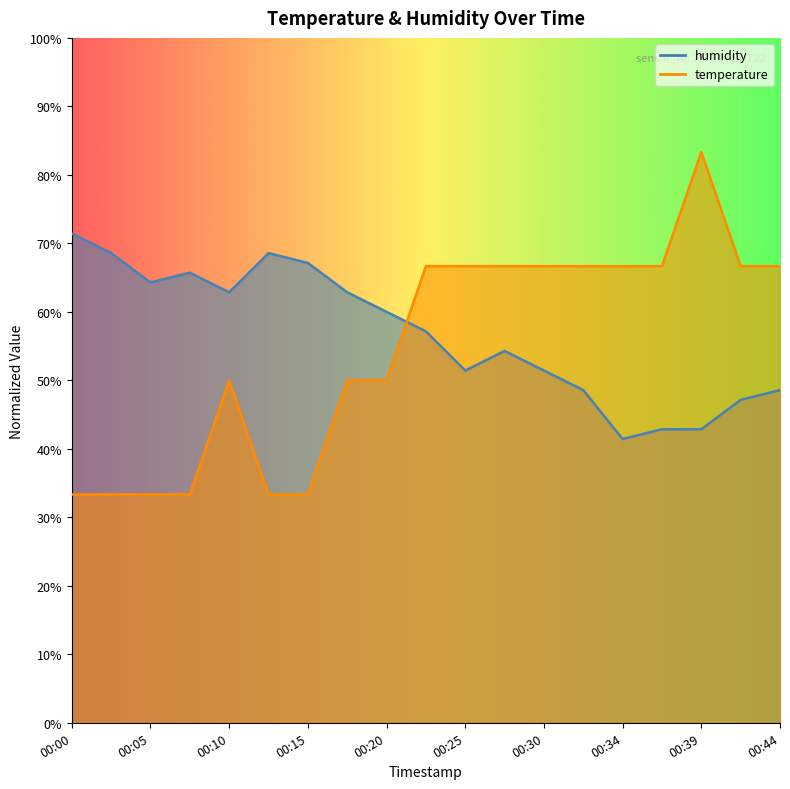

What is the total value across all series at 00:32?

115.2